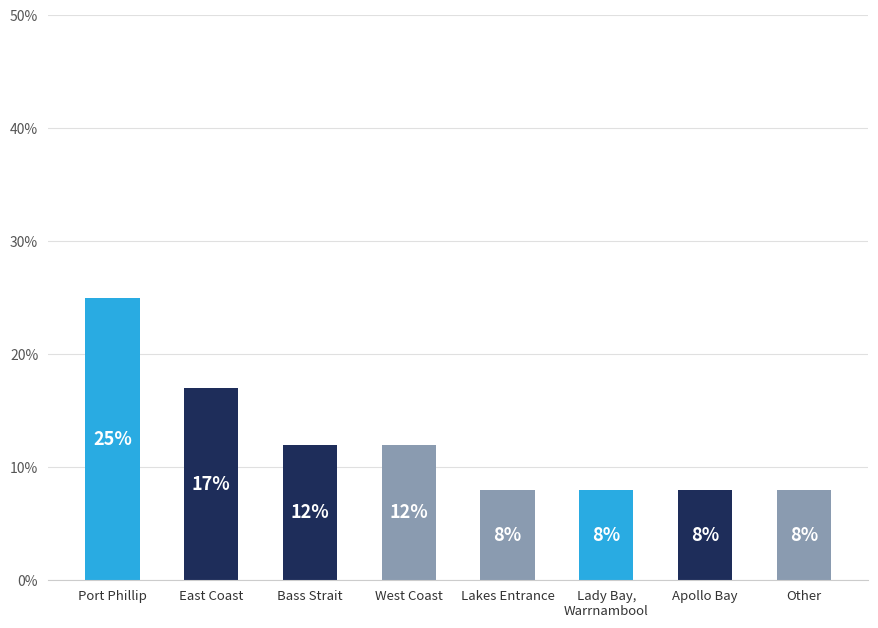

The chart shows a value of 8 at Apollo Bay. True or false?

True